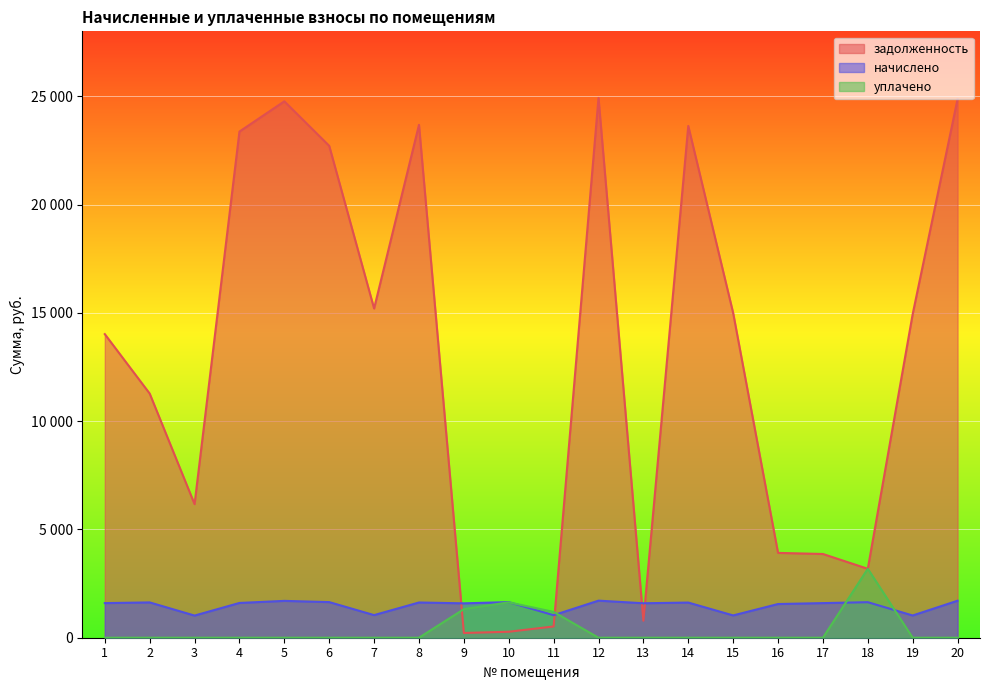

What is the value of the задолженность point at the 9th from the left?

219.1